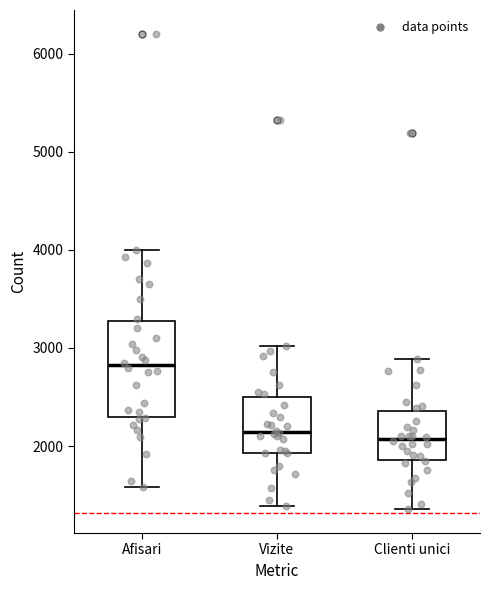

Reading left to right, transcribe this box plot: for each box, give where its median line is, the range the box spans, and where its two whiskers end, as read against the y-axis. The values are not printed on the chart, so give them approximately, as read against the axis.

Afisari: median 2800, box 2300 to 3300, whiskers 1600 to 4000
Vizite: median 2100, box 1900 to 2500, whiskers 1400 to 3000
Clienti unici: median 2100, box 1900 to 2400, whiskers 1400 to 2900